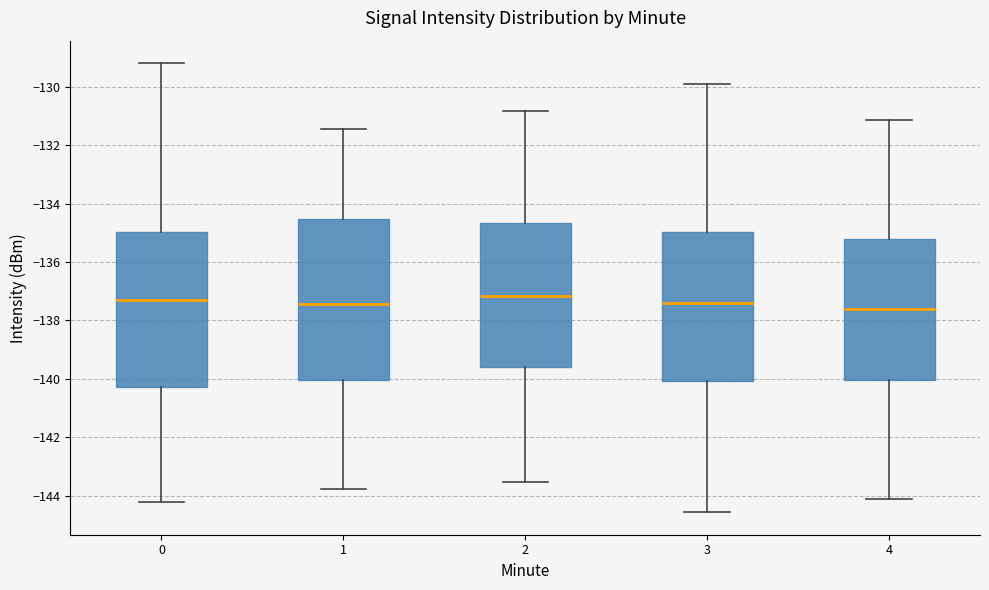

Reading left to right, read every box against the y-axis: the position of its median line, the range the box covers, and the ends of its whiskers. The values are not printed on the chart, so give them approximately, as read against the axis.

0: median -137.4, box -140.2 to -135.0, whiskers -144.2 to -129.2
1: median -137.4, box -140.0 to -134.6, whiskers -143.8 to -131.4
2: median -137.2, box -139.6 to -134.6, whiskers -143.6 to -130.8
3: median -137.4, box -140.0 to -135.0, whiskers -144.6 to -130.0
4: median -137.6, box -140.0 to -135.2, whiskers -144.2 to -131.2